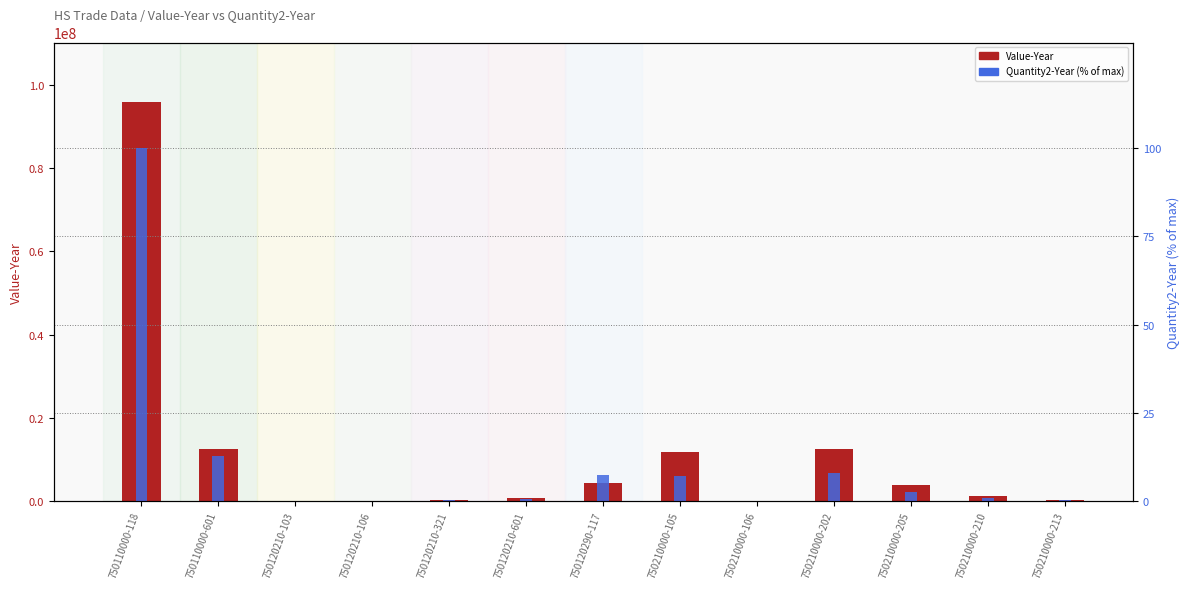

Between 750210000-105 and 750210000-202, which series saw the biggest shift?

Value-Year